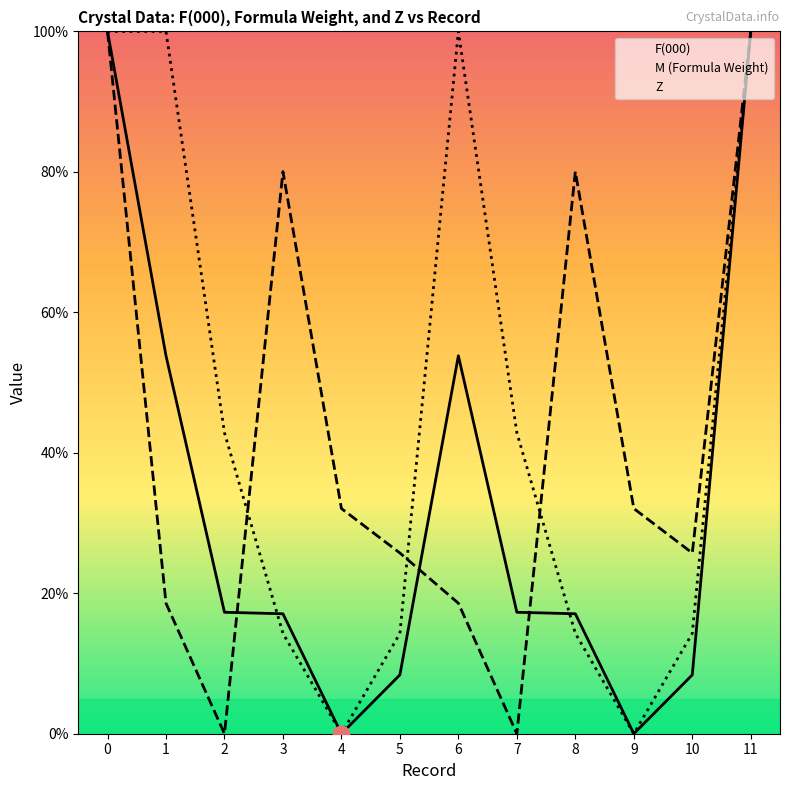

Reading right to left, extract all data points from this chart.

F(000): 100.0	8.4	0.0	17.1	17.3	53.8	8.4	0.0	17.1	17.3	53.8	100.0
M (Formula Weight): 100.0	25.7	32.1	80.0	0.0	18.6	25.7	32.1	80.0	0.0	18.6	100.0
Z: 100.0	14.3	0.0	14.3	42.9	100.0	14.3	0.0	14.3	42.9	100.0	100.0